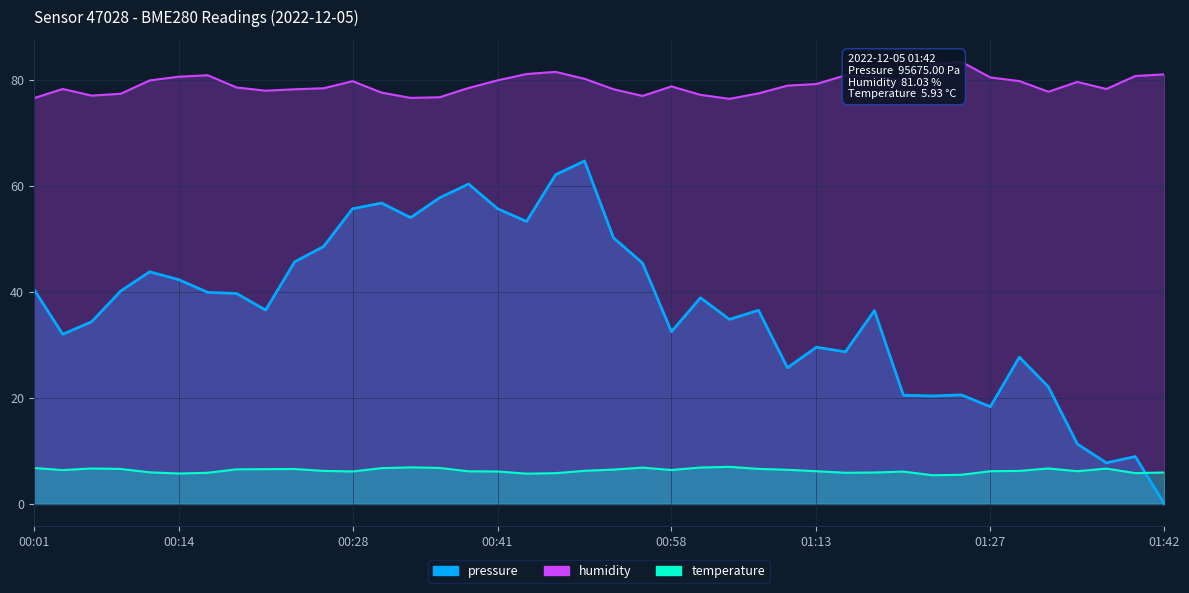

Rank the series by their average value, from highest to lowest.

humidity, pressure, temperature